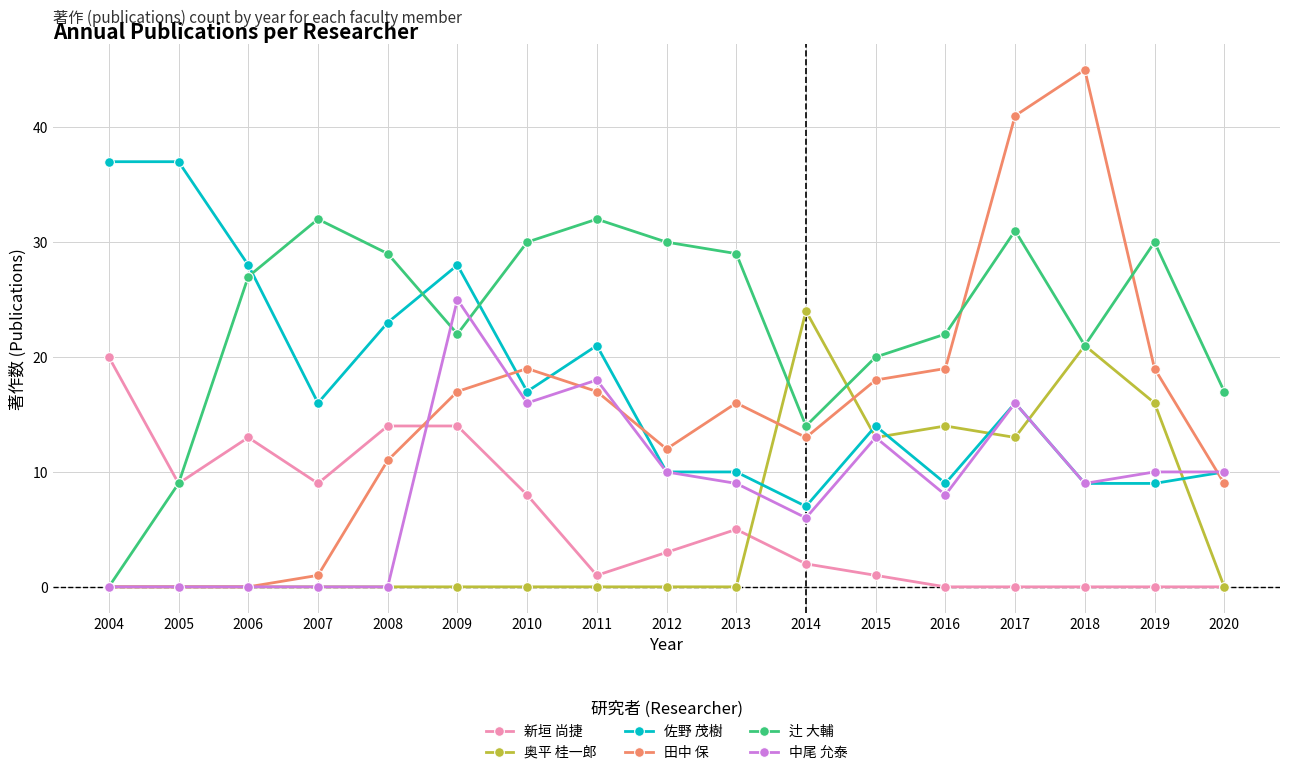

Is the value of 辻 大輔 at 2011 greater than the value of 中尾 允泰 at 2020?

Yes